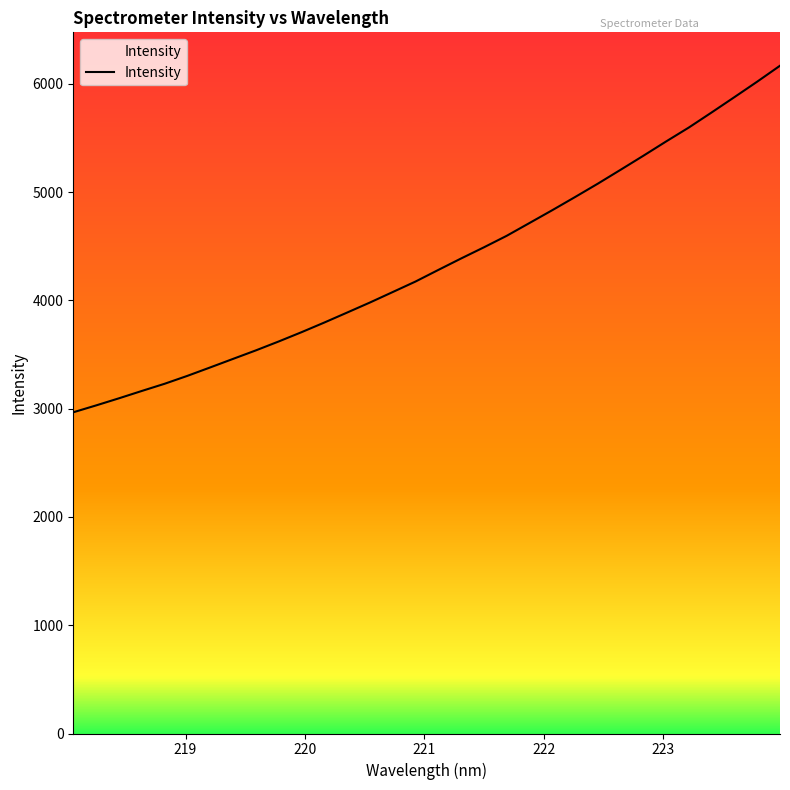

What is the minimum value shown in the chart?

2966.8